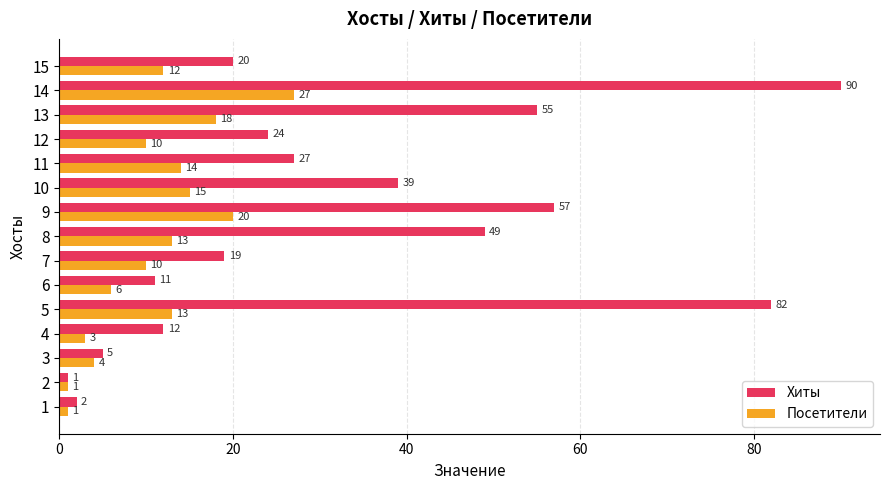

Count the number of data series in this chart.

2